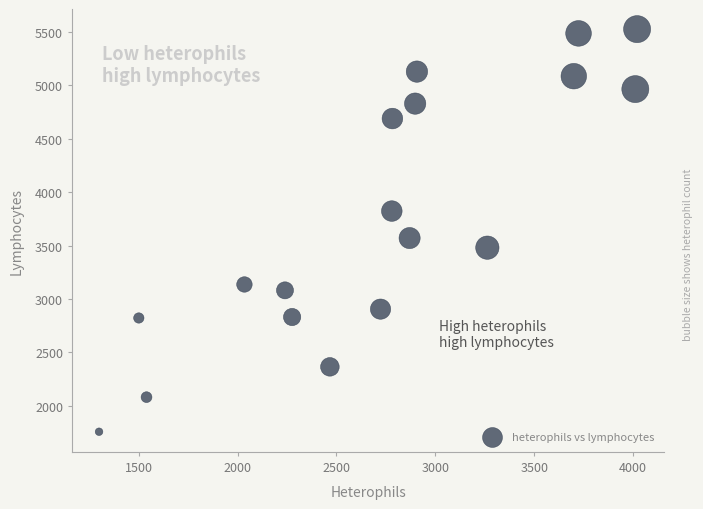

What is the range of X values (max minus min)?

2720